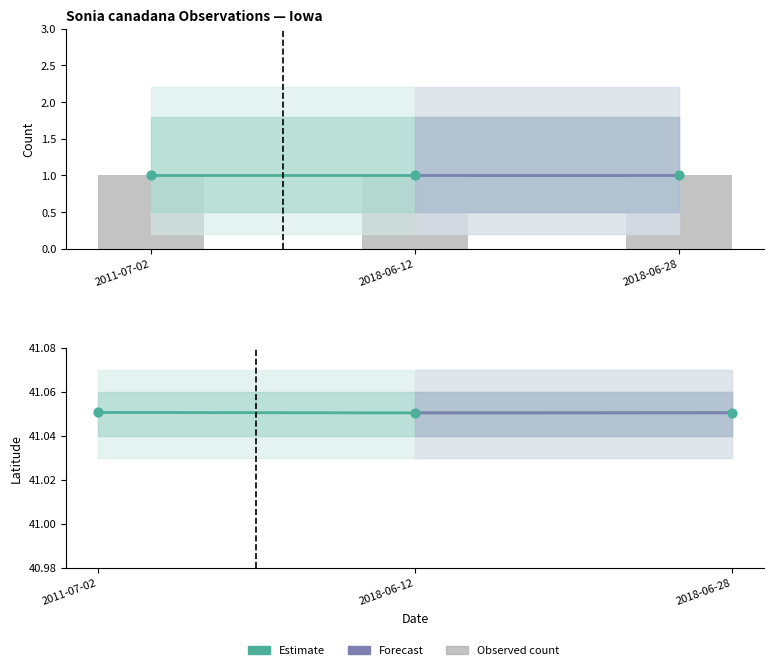

Between 2018-06-28 and 2011-07-02, which is larger?

2011-07-02